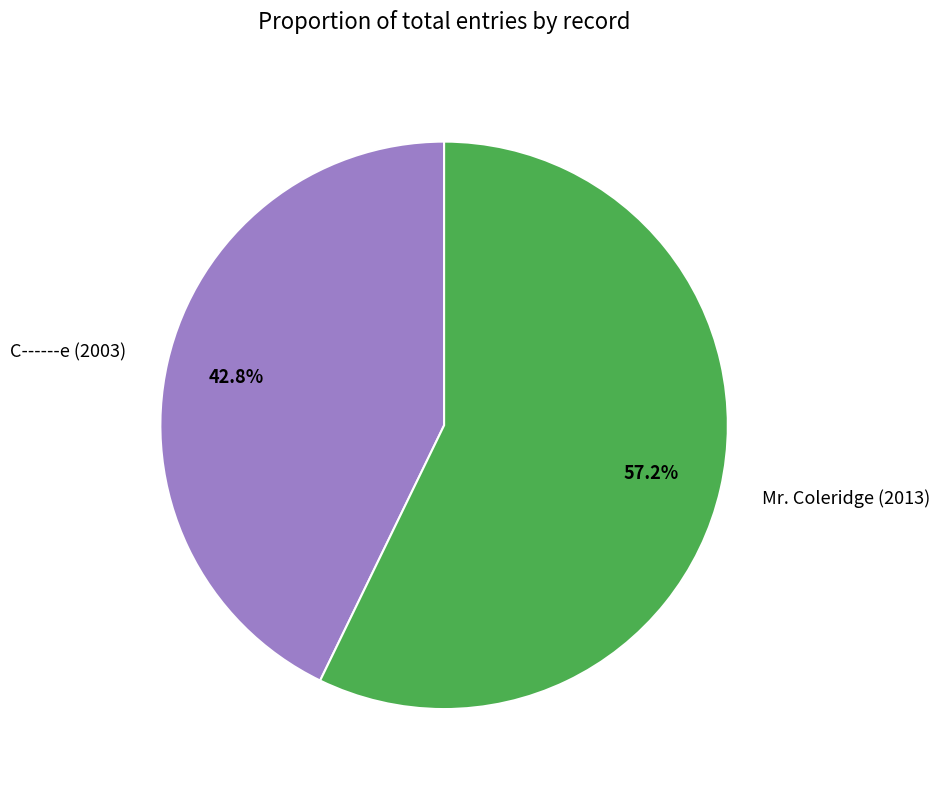

Is there any slice that represents more than half of the pie?

Yes